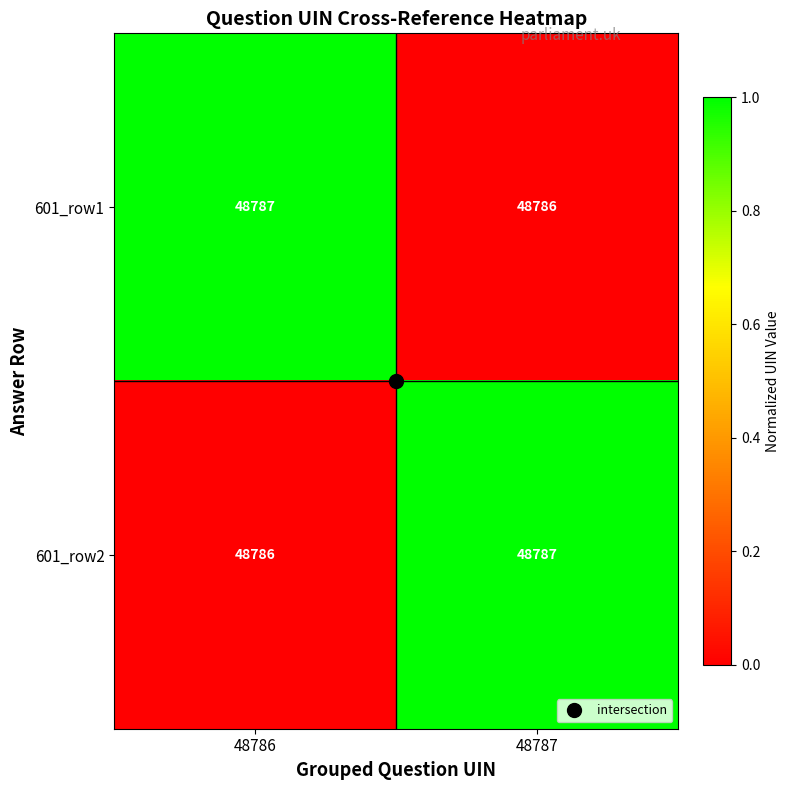

Is the value of 601_row2 at 48786 greater than the value of 601_row1 at 48786?

No